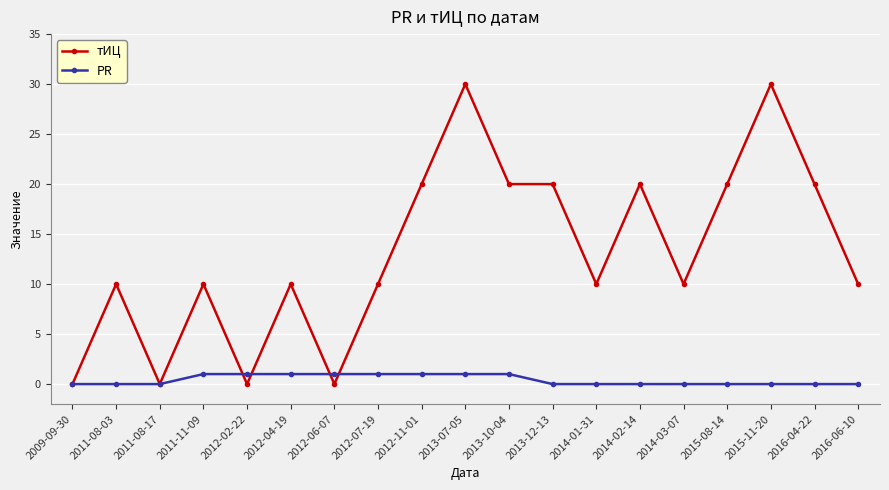

At which category is the sum across all series the highest?

2013-07-05